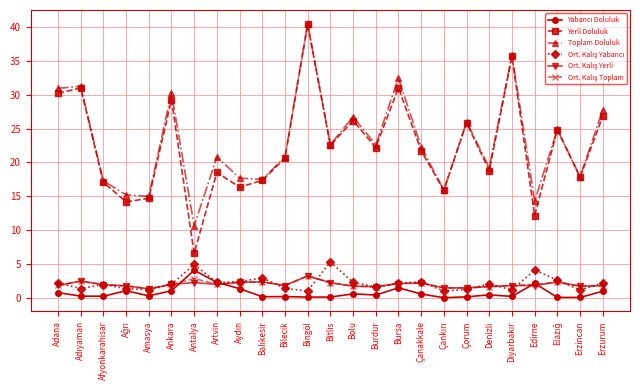

At which category is the sum across all series the highest?

Bingöl